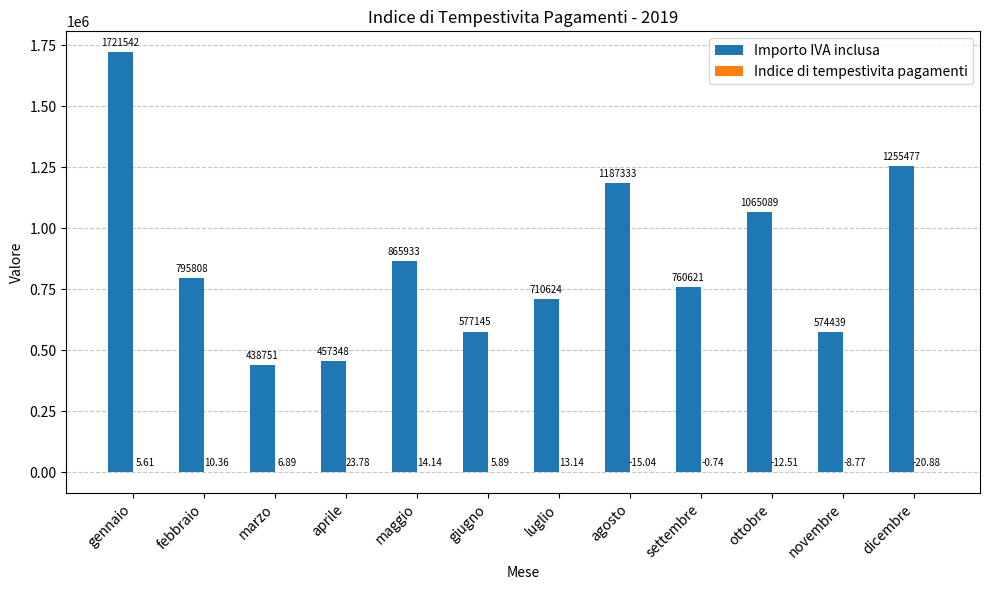

What is the total value across all series at maggio?

865947.3